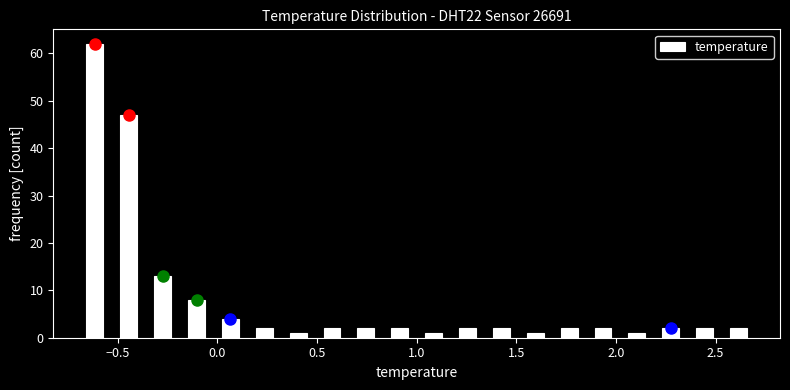

Read against the x-axis, roughly where is the centre of the tallest bar?

-0.60